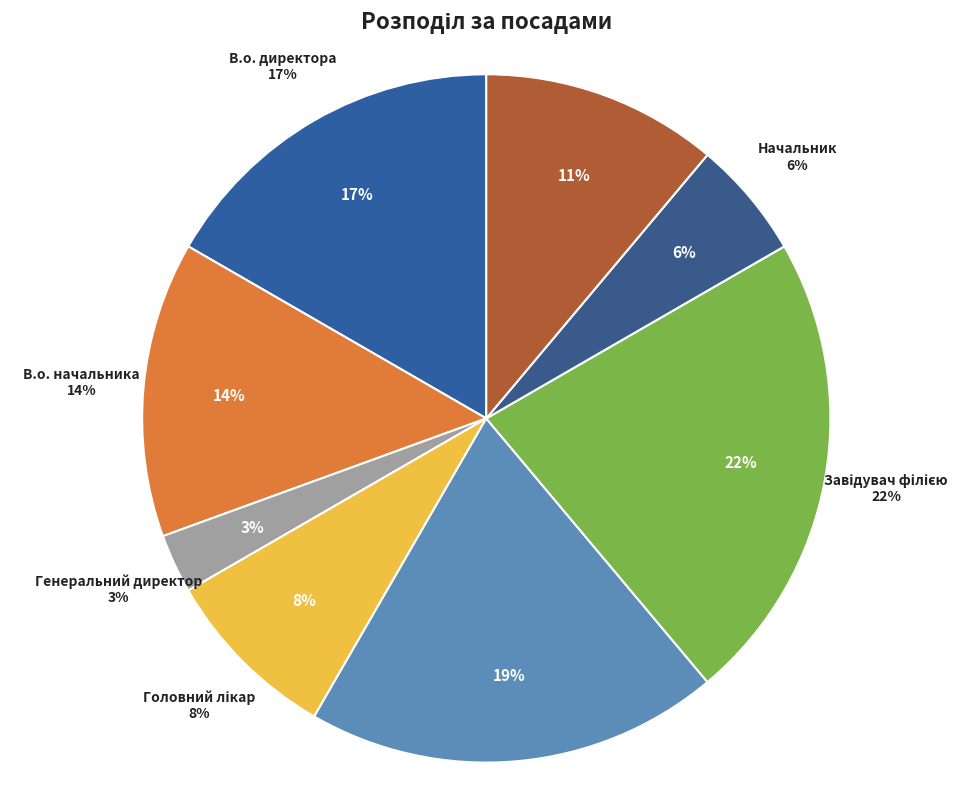

Does Головний лікар account for over 50% of the chart?

No